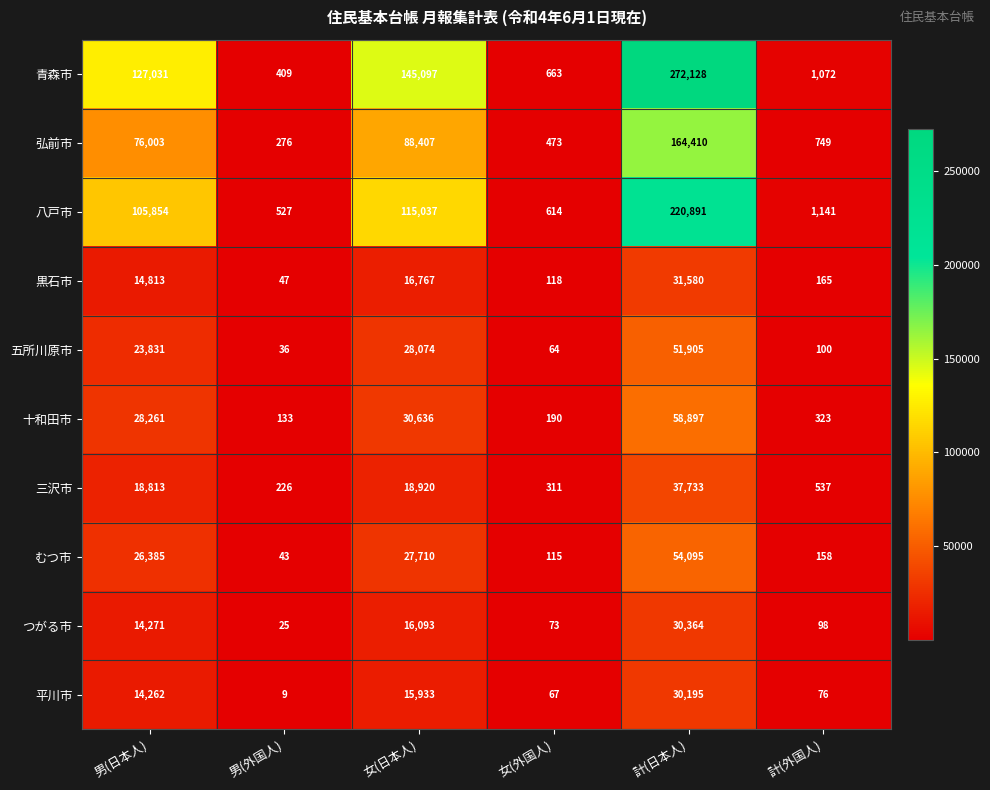

How many values in the むつ市 series are below 26385?

3